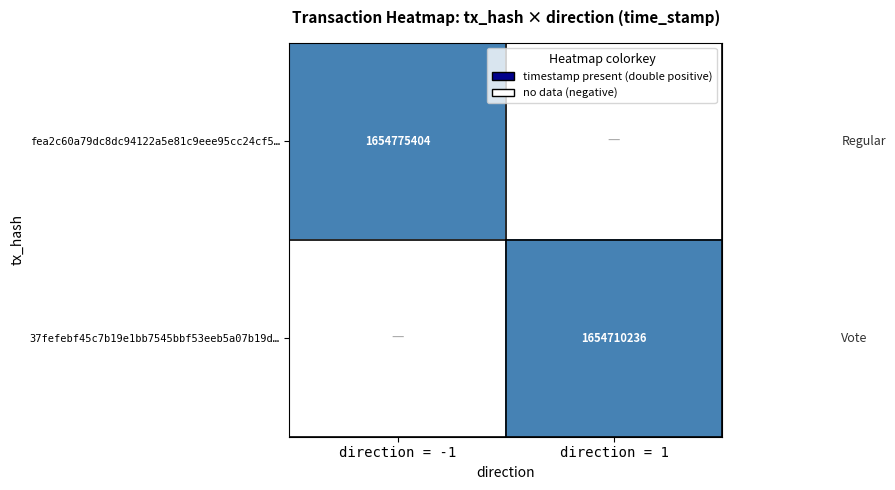

Is it true that fea2c60a79dc8dc94122a5e81c9eee95cc24cf5… equals 1654775404 at direction = -1?

True